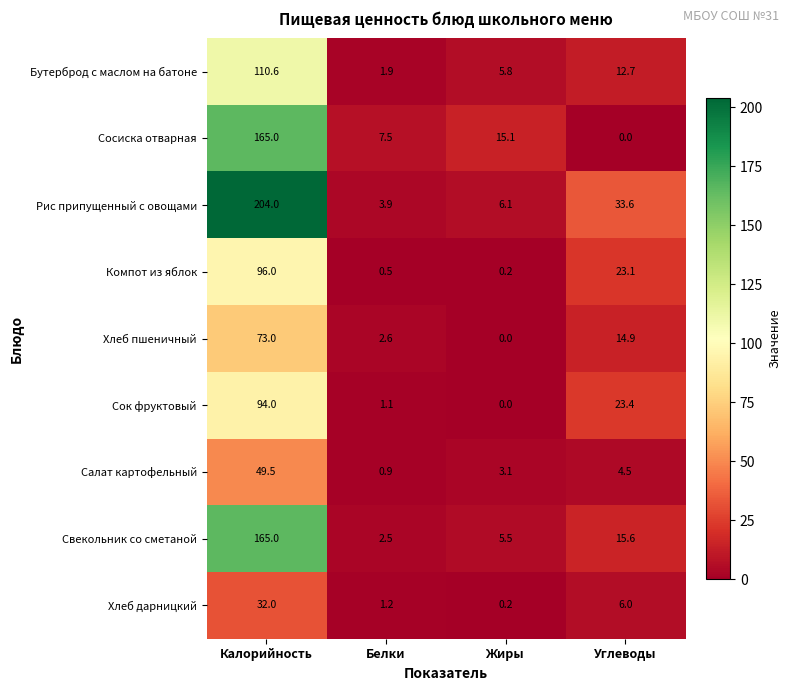

Which series has the largest total across all categories?

Рис припущенный с овощами